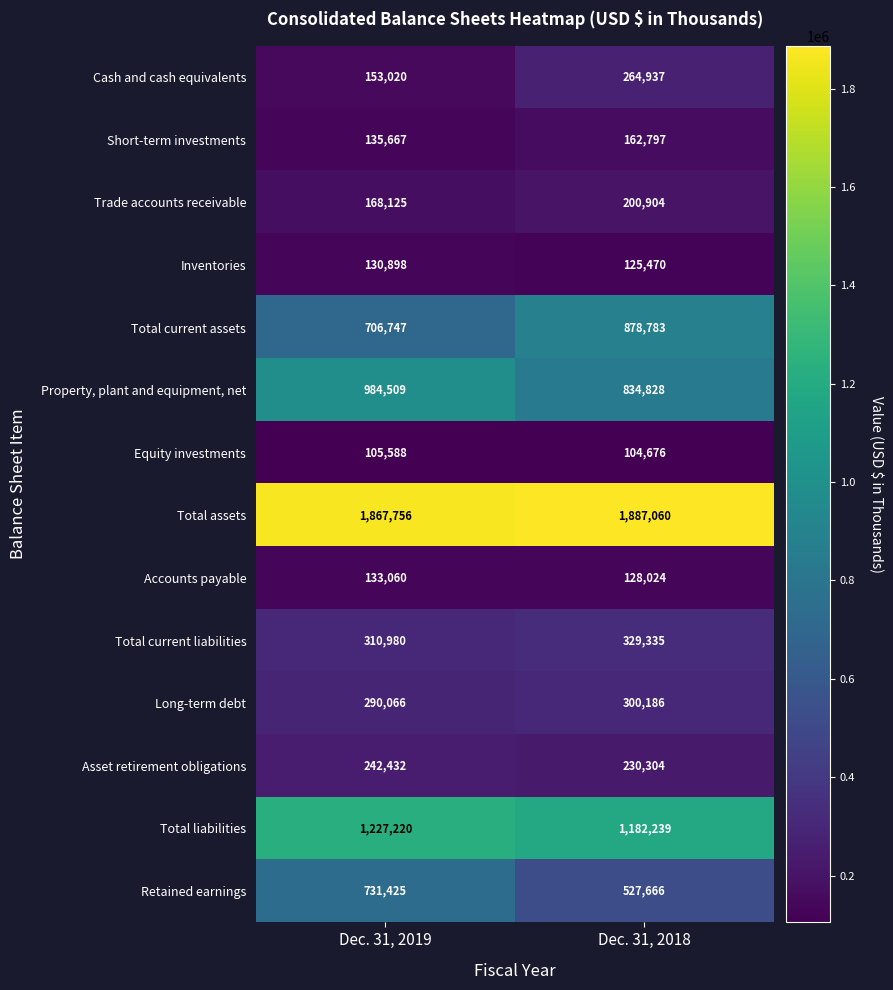

How many distinct data groups are displayed?

14